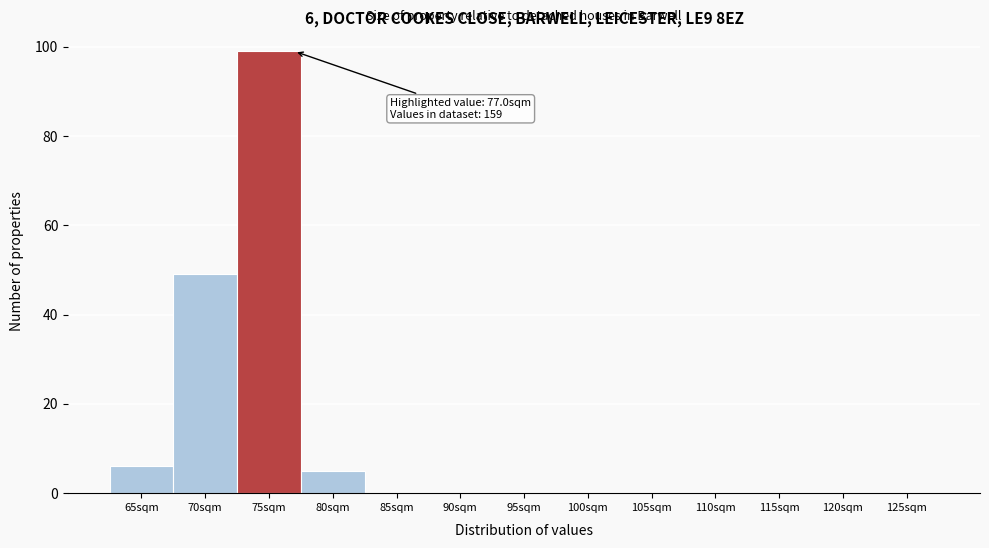

Reading left to right, what are all the values shown in this chart?

65sqm=6	70sqm=49	75sqm=99	80sqm=5	85sqm=0	90sqm=0	95sqm=0	100sqm=0	105sqm=0	110sqm=0	115sqm=0	120sqm=0	125sqm=0